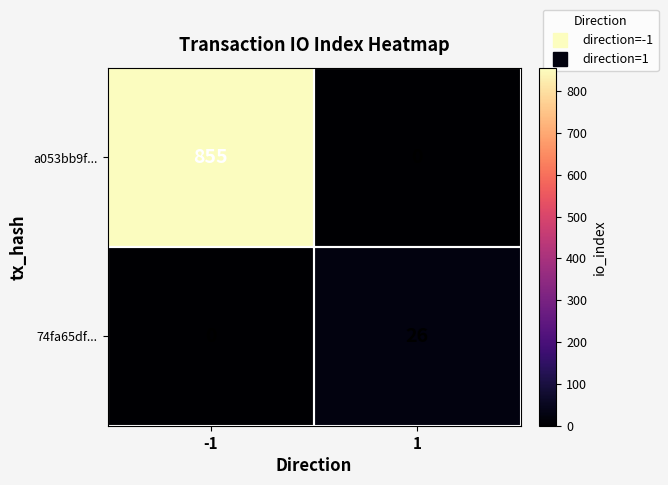

What is the highest value of the 74fa65df... series?

26